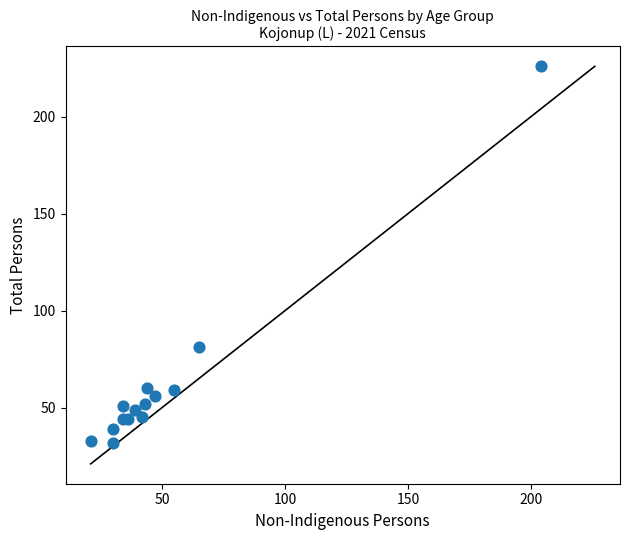

What Y value in the scatter plot is closest to 129?

81